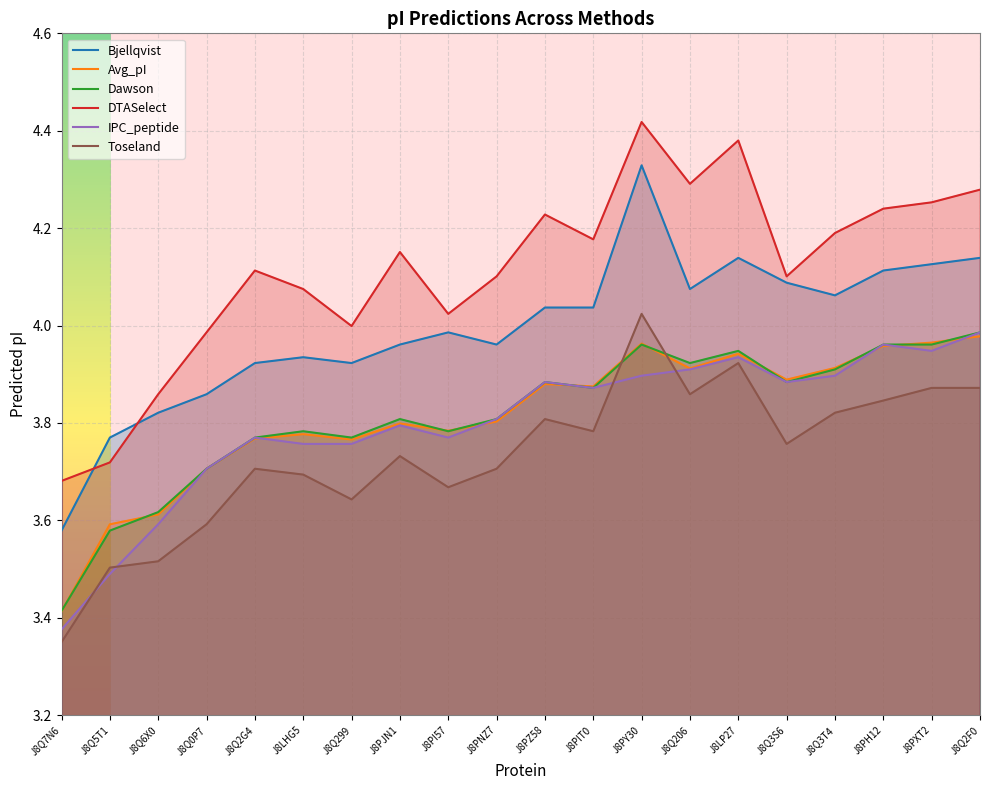

True or false: Dawson and Bjellqvist cross at least once.

False